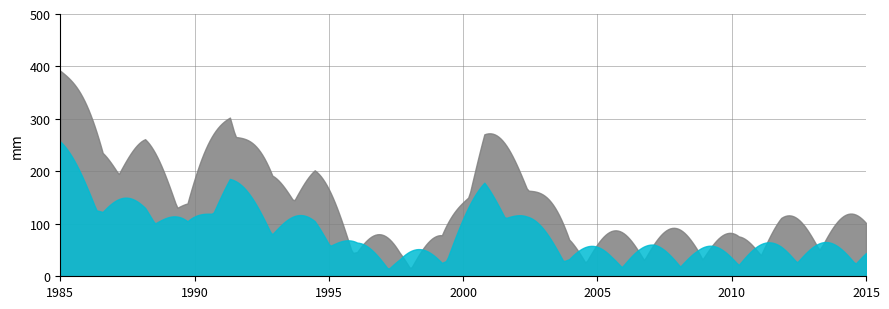

What is the smallest value displayed?

15.2